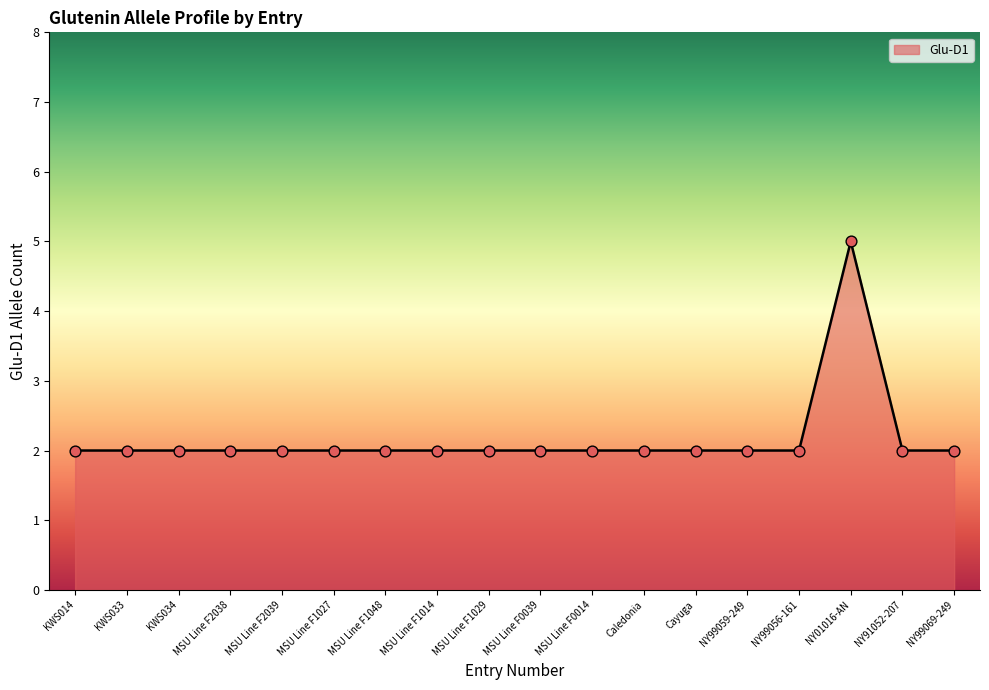

Approximately how many times larger is the value at NY99059-249 compared to NY99069-249?

1.0